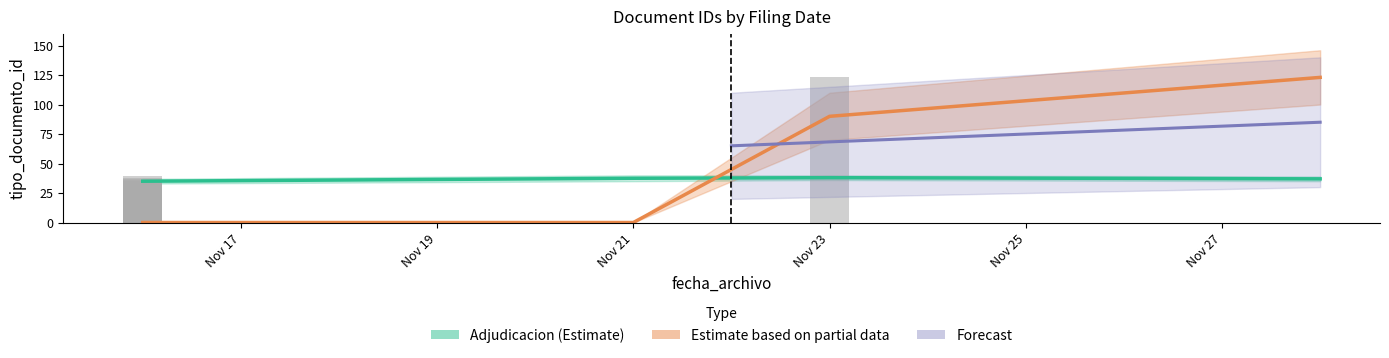

What is the maximum value for Adjudicacion (Estimate)?

38.0